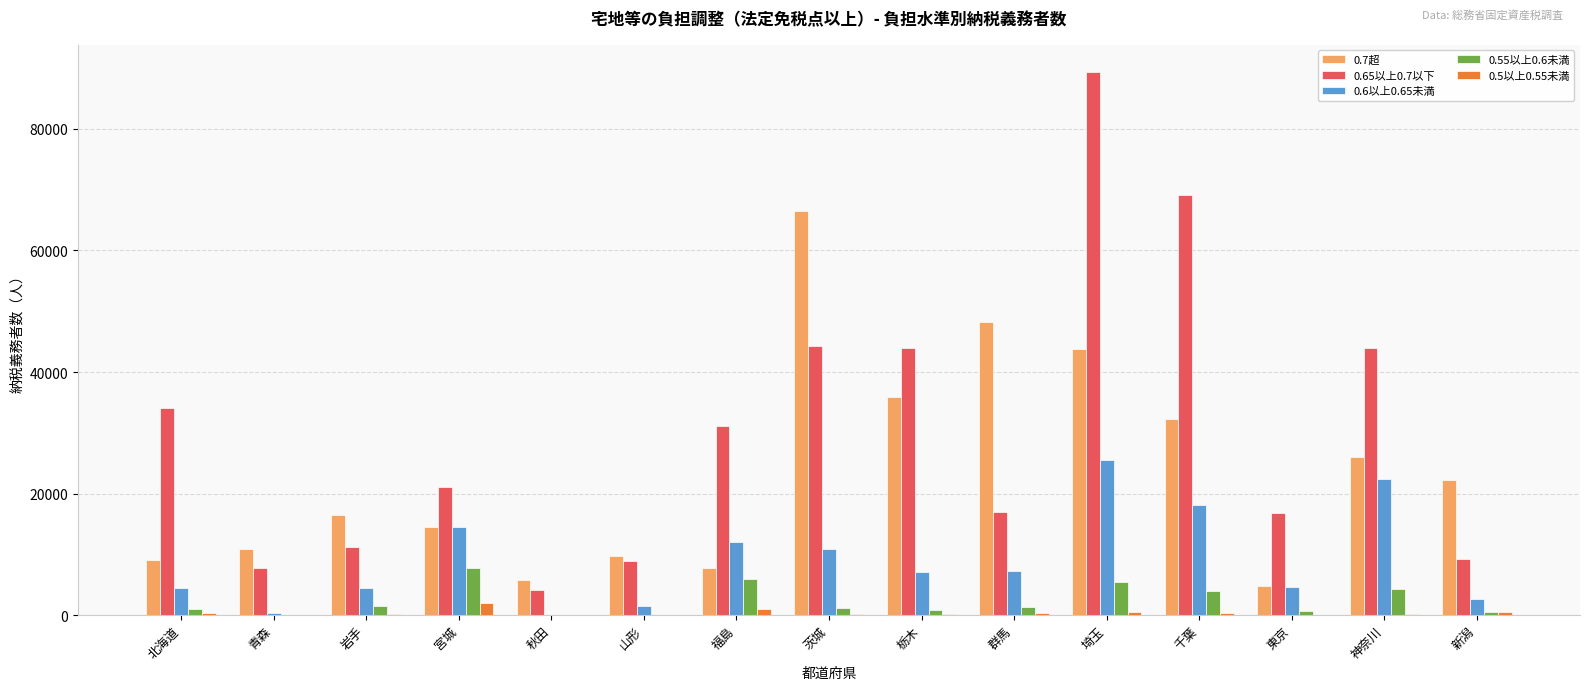

Which category has the highest value in the 0.65以上0.7以下 series?

埼玉